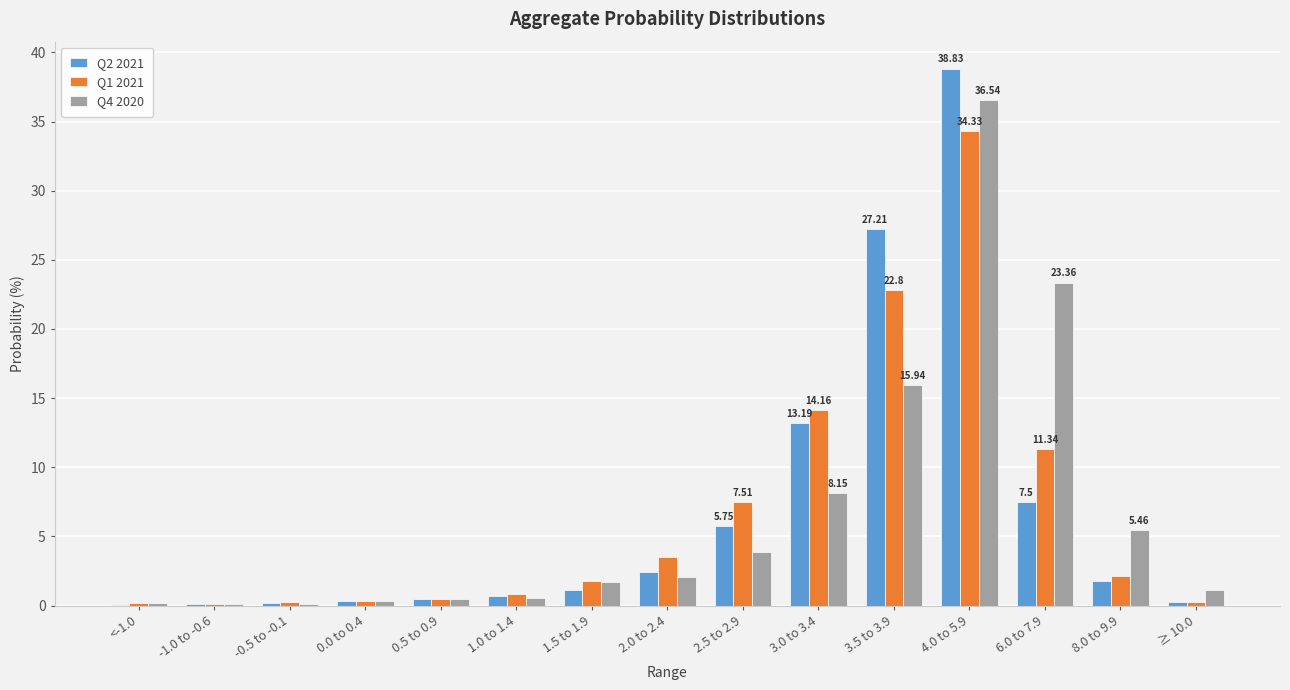

How many groups of bars are there?

15